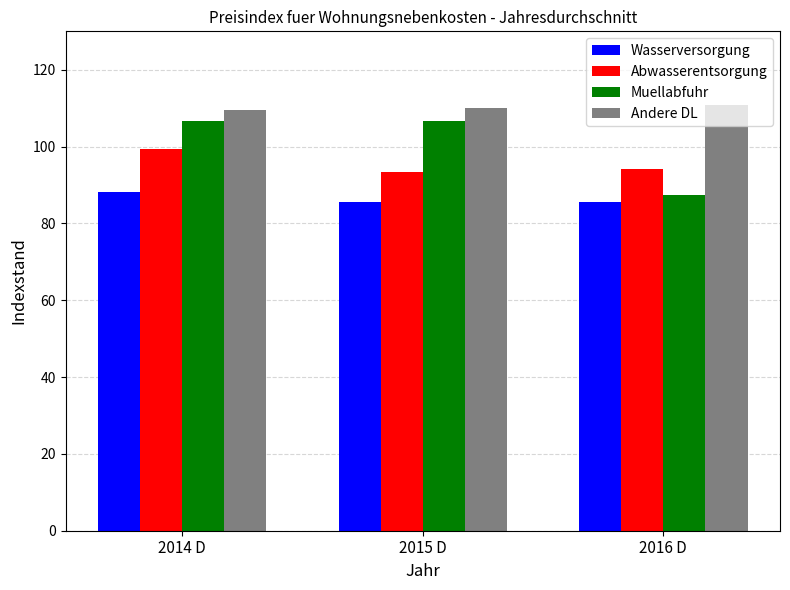

Which series has the largest range (max minus min)?

Muellabfuhr